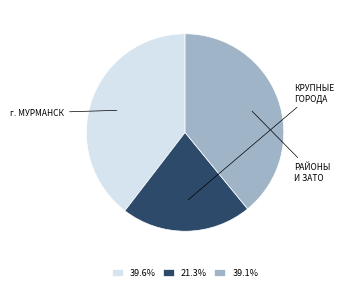

How many slices are in this pie chart?

3